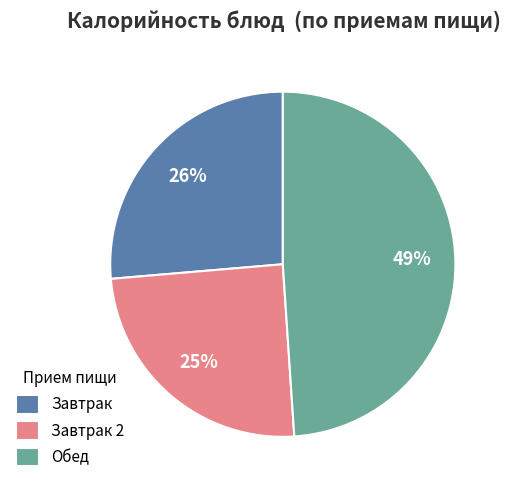

What percentage is the Обед slice, to the nearest percent?

49%